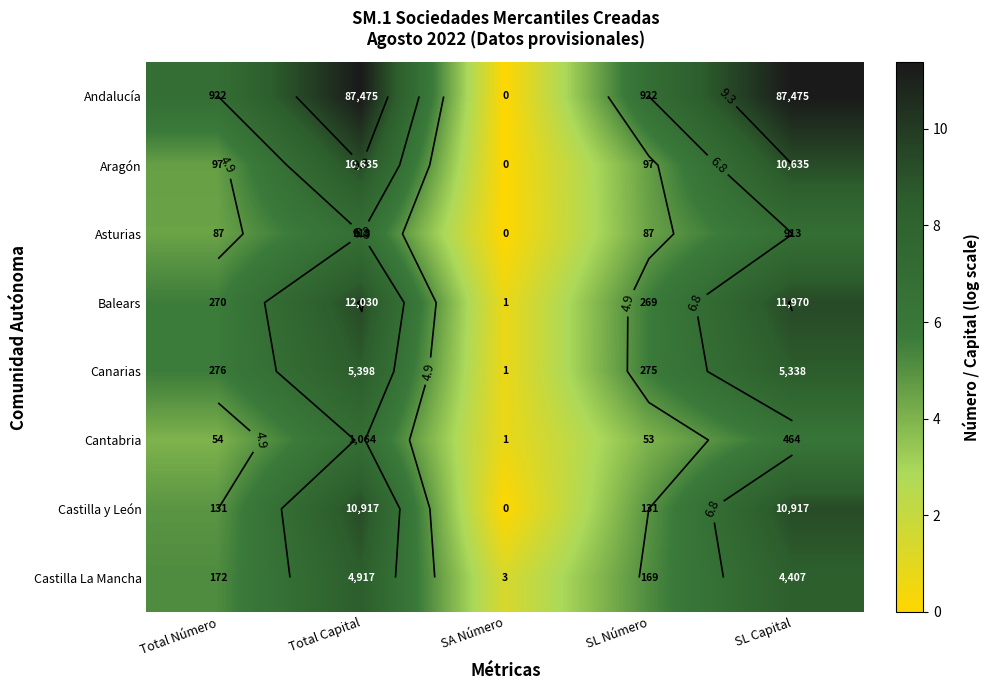

The Canarias series shows 15.3 at SL Capital. True or false?

False